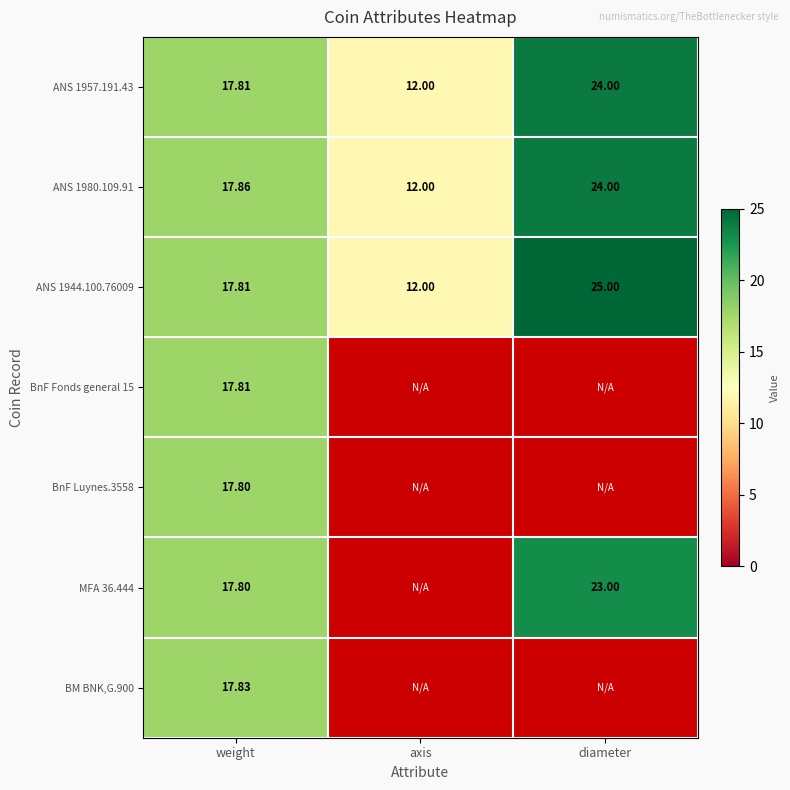

What is the sum of the ANS 1957.191.43 values at weight and diameter?

41.8